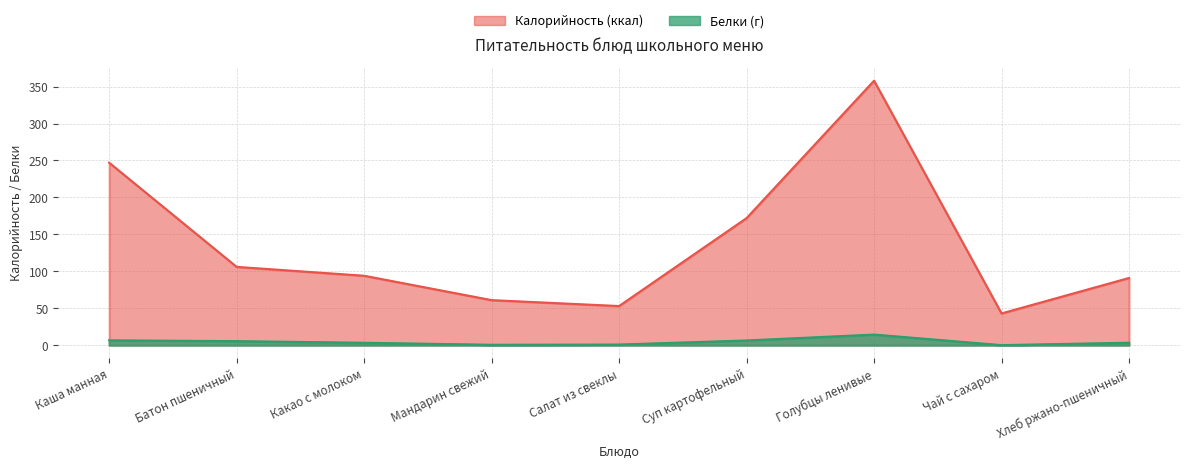

At which category is the sum across all series the highest?

Голубцы ленивые